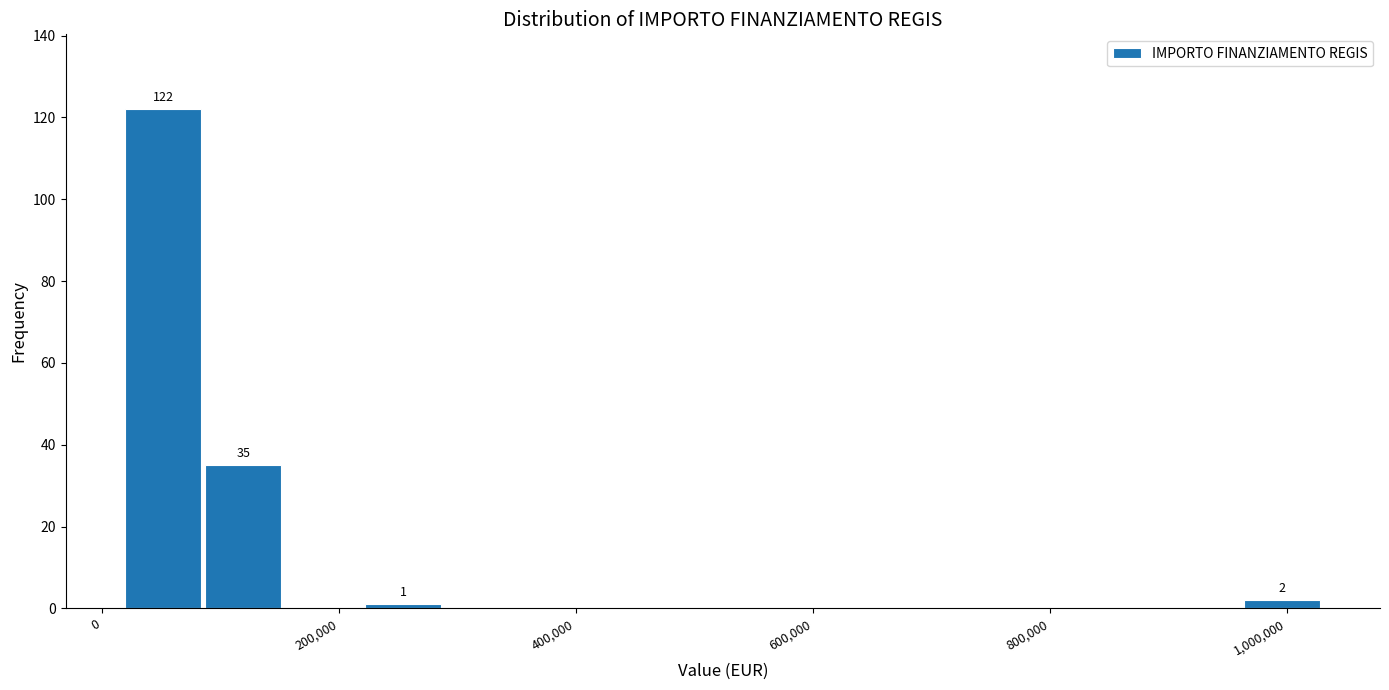

Read against the x-axis, roughly where is the centre of the tallest bar?

60000